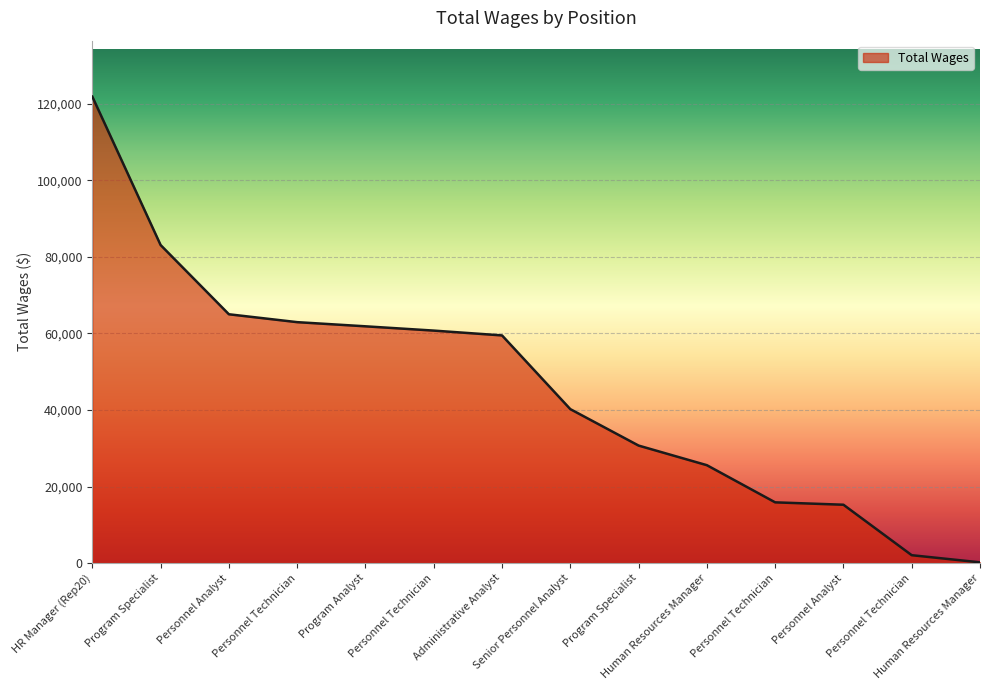

How many lines are shown in the chart?

1